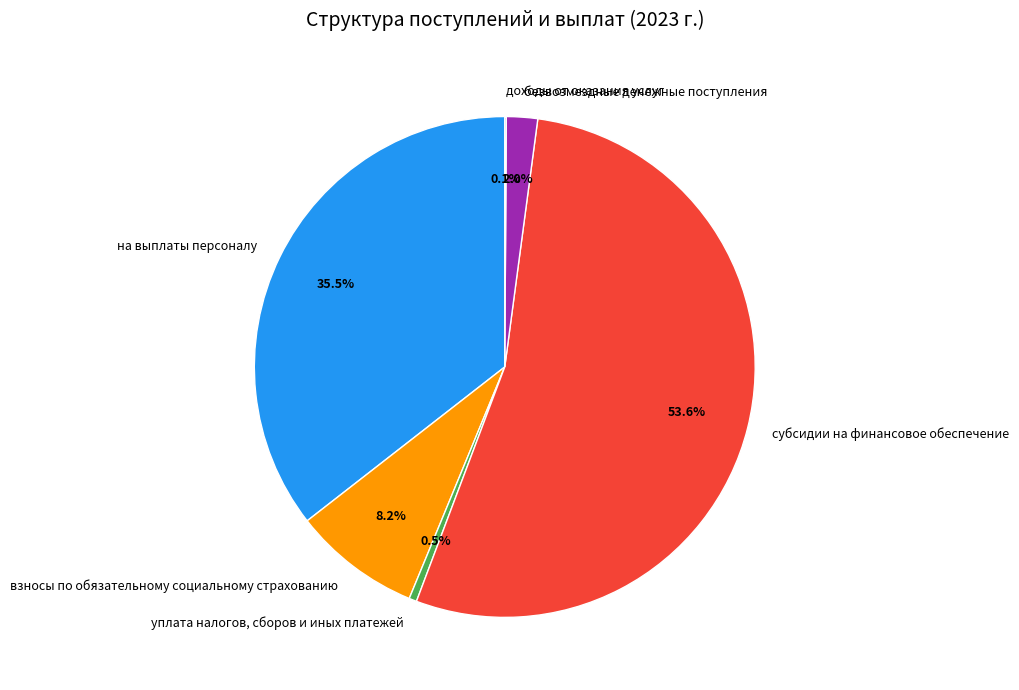

Is there any slice that represents more than half of the pie?

Yes